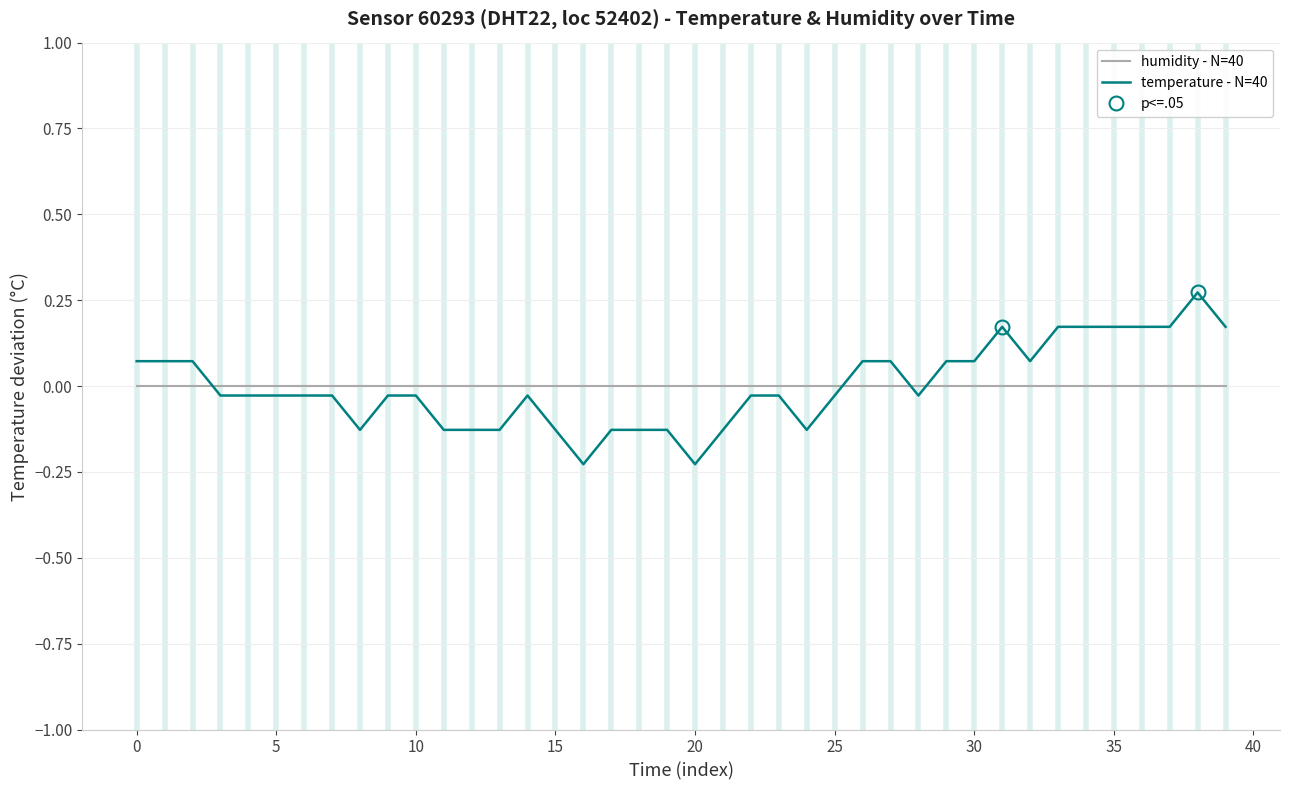

What is the total value across all series at 13?

-0.1